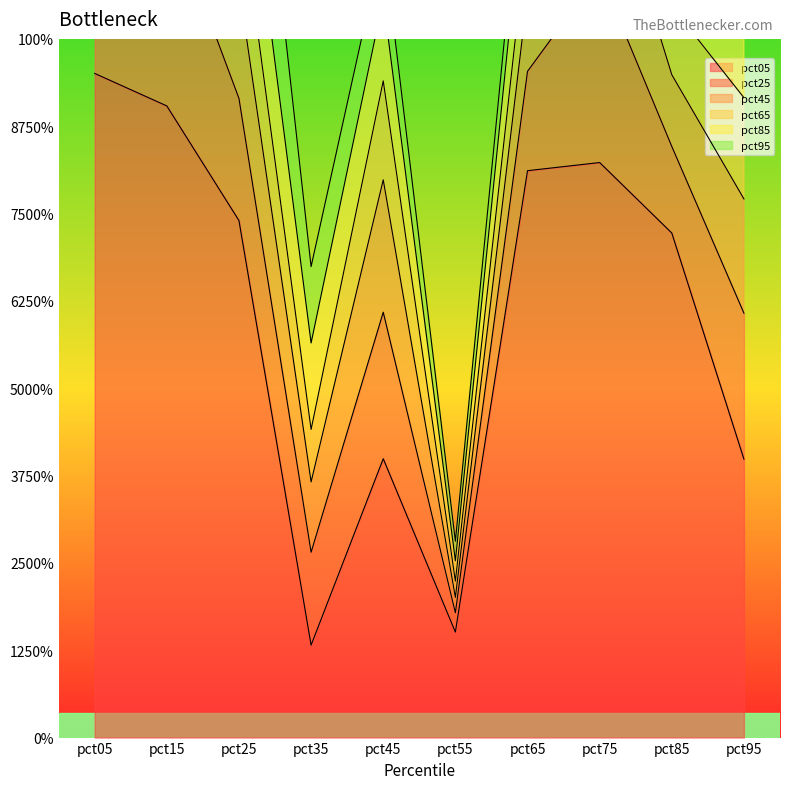

True or false: pct85 and pct05 cross at least once.

False